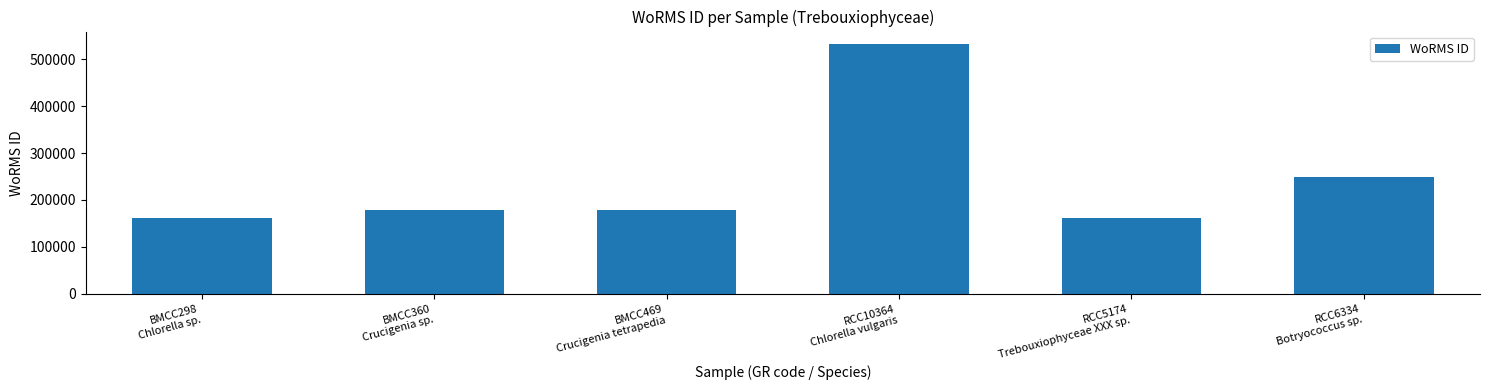

The value at BMCC469
Crucigenia tetrapedia is 178619. True or false?

True